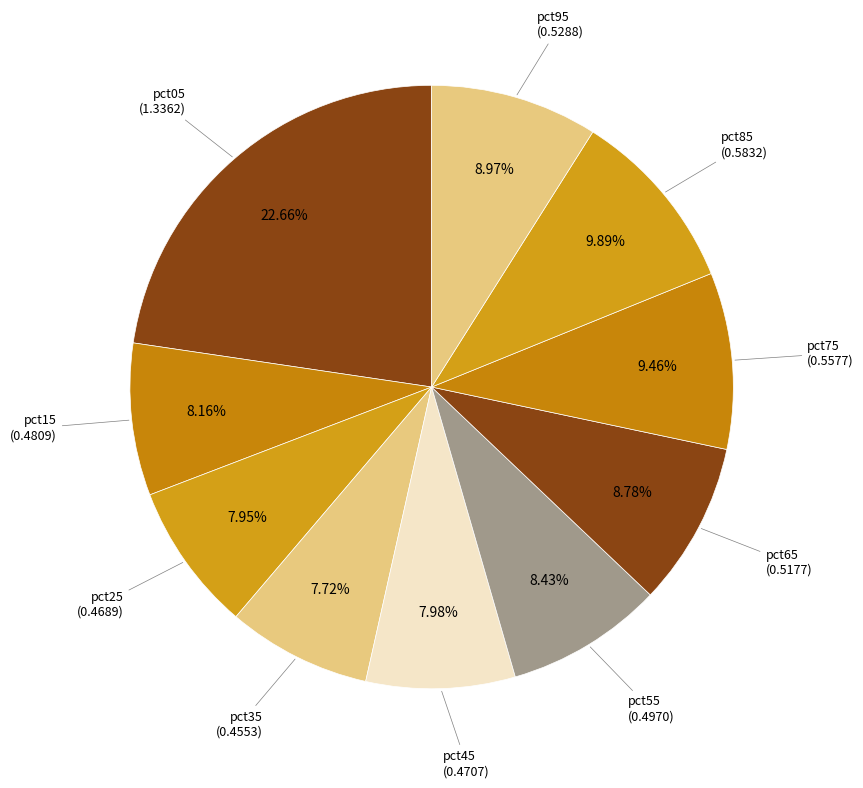

Count the number of slices in the pie.

10